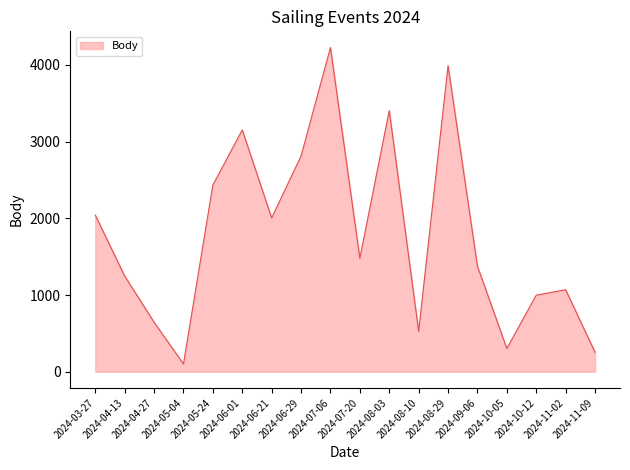

Between 2024-06-01 and 2024-07-20, which is larger?

2024-06-01